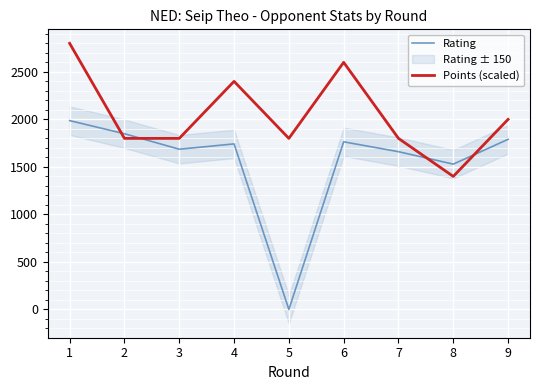

What is the sum of all Points (scaled) values?

18400